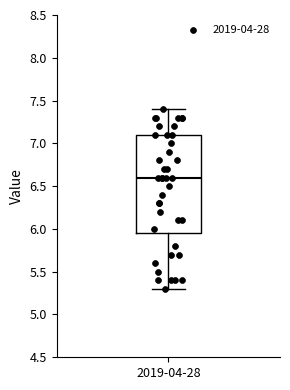

Transcribe this box plot: give where the median line is, the range the box spans, and where the two whiskers end, as read against the y-axis. The values are not printed on the chart, so give them approximately, as read against the axis.

median 6.60, box 5.95 to 7.10, whiskers 5.30 to 7.40